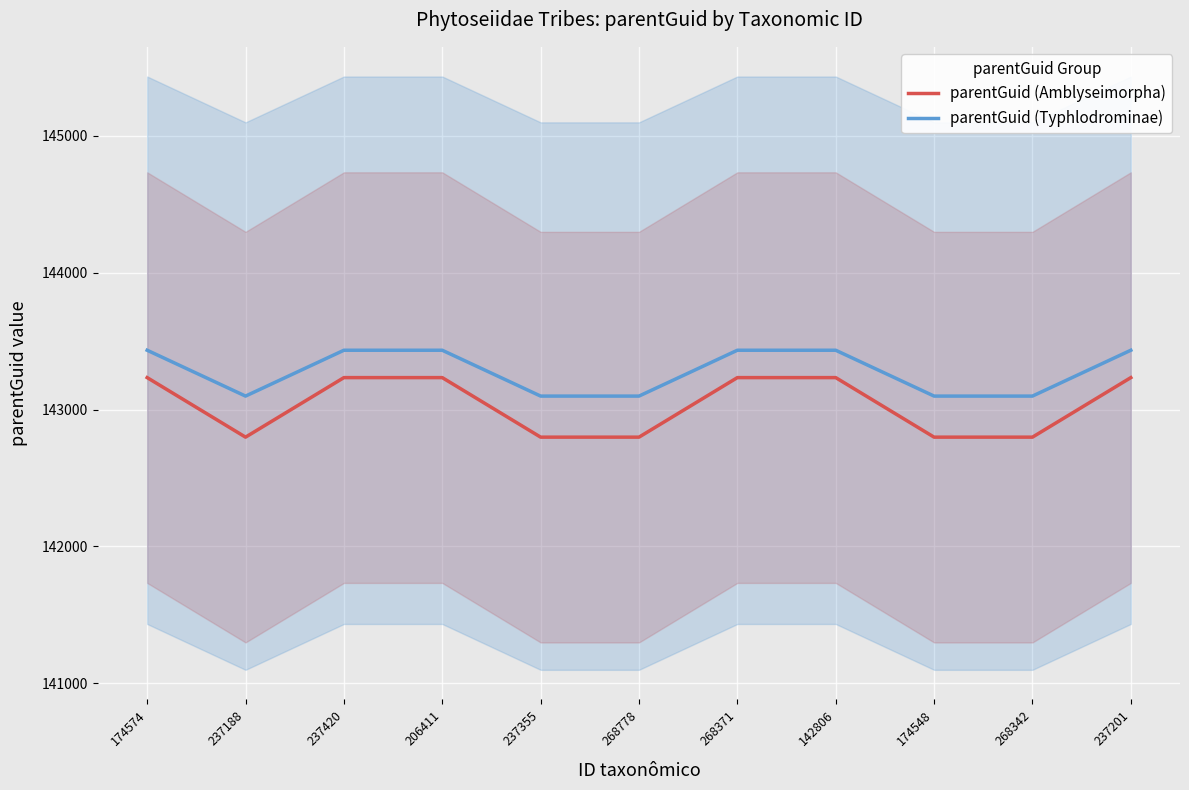

Reading left to right, list all the values displayed in this chart.

parentGuid (Amblyseimorpha): 174574=143233	237188=142798	237420=143233	206411=143233	237355=142798	268778=142798	268371=143233	142806=143233	174548=142798	268342=142798	237201=143233
parentGuid (Typhlodrominae): 174574=143433	237188=143098	237420=143433	206411=143433	237355=143098	268778=143098	268371=143433	142806=143433	174548=143098	268342=143098	237201=143433